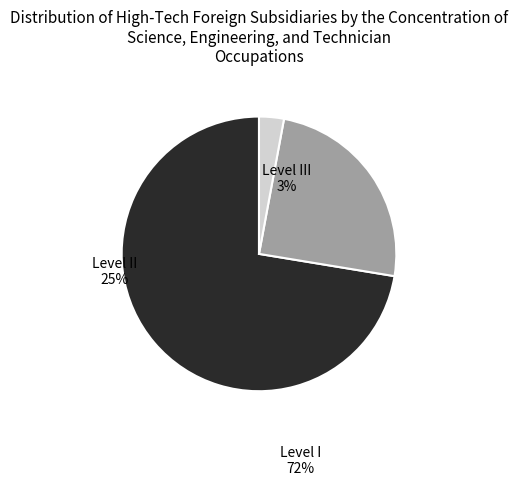

Which category has the biggest portion of the pie?

Level I